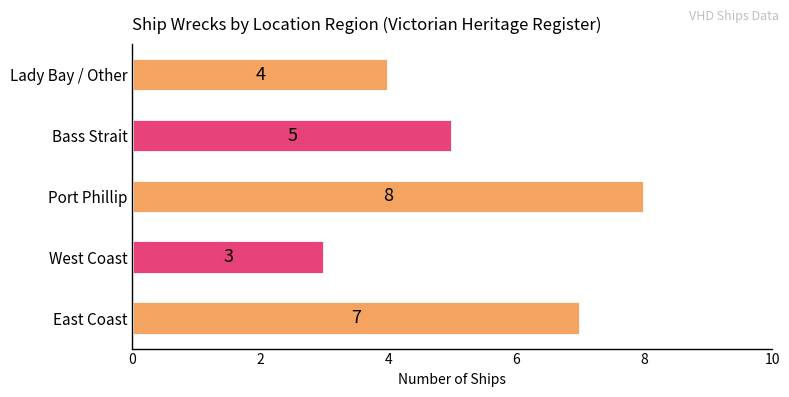

What is the average value?

5